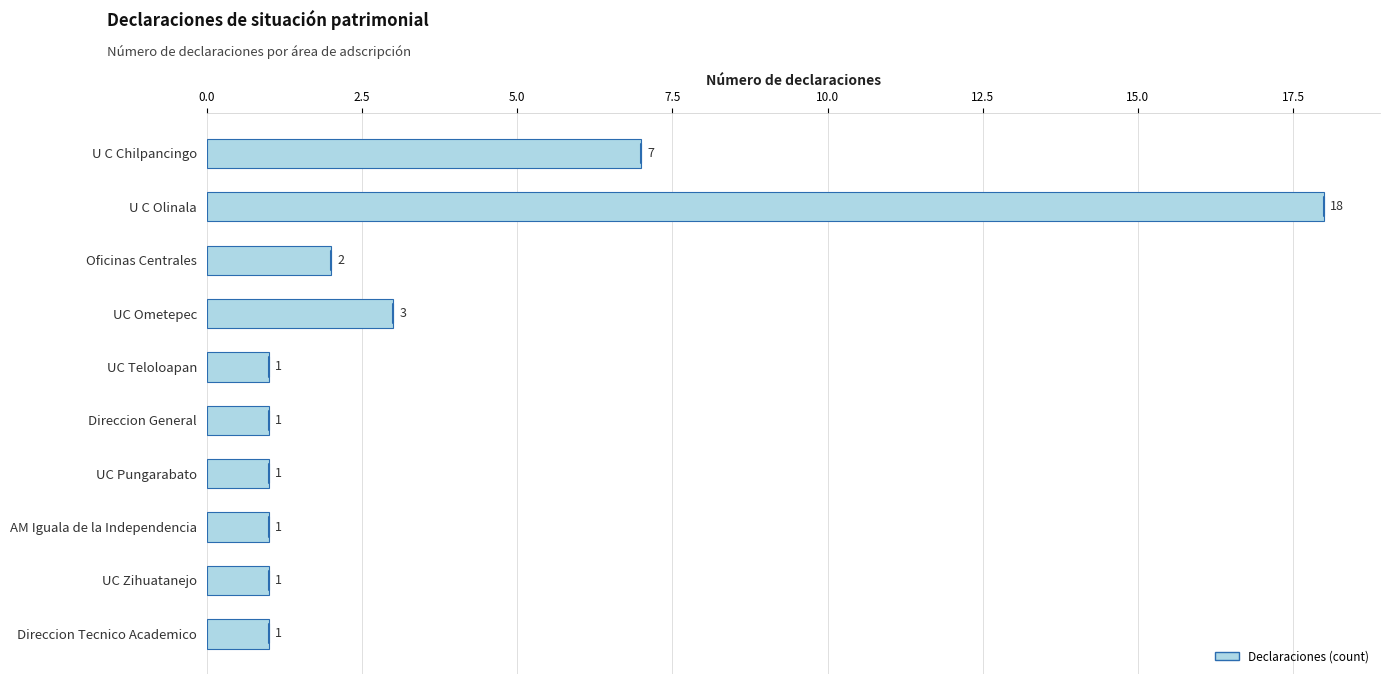

How many bars are there in total?

10